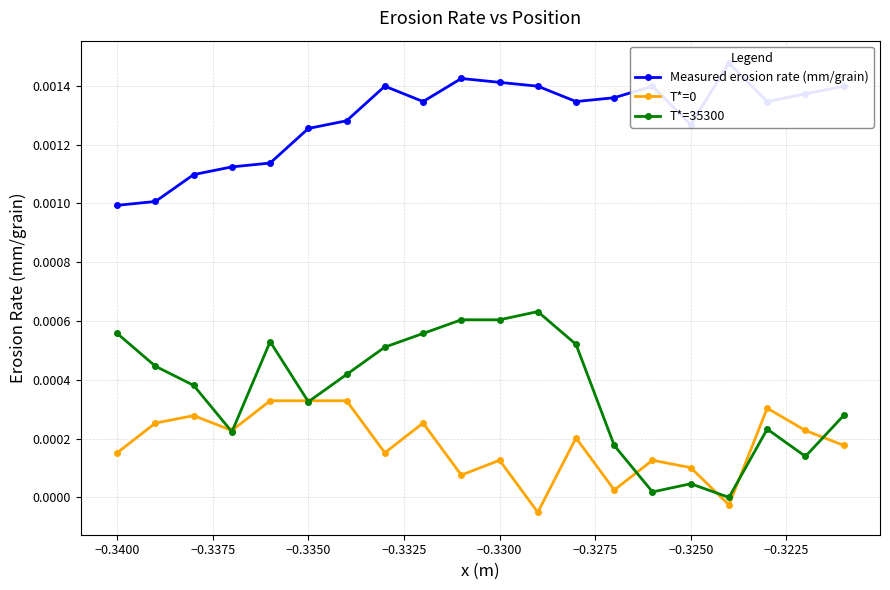

How many positive values does the T*=35300 series have?

19